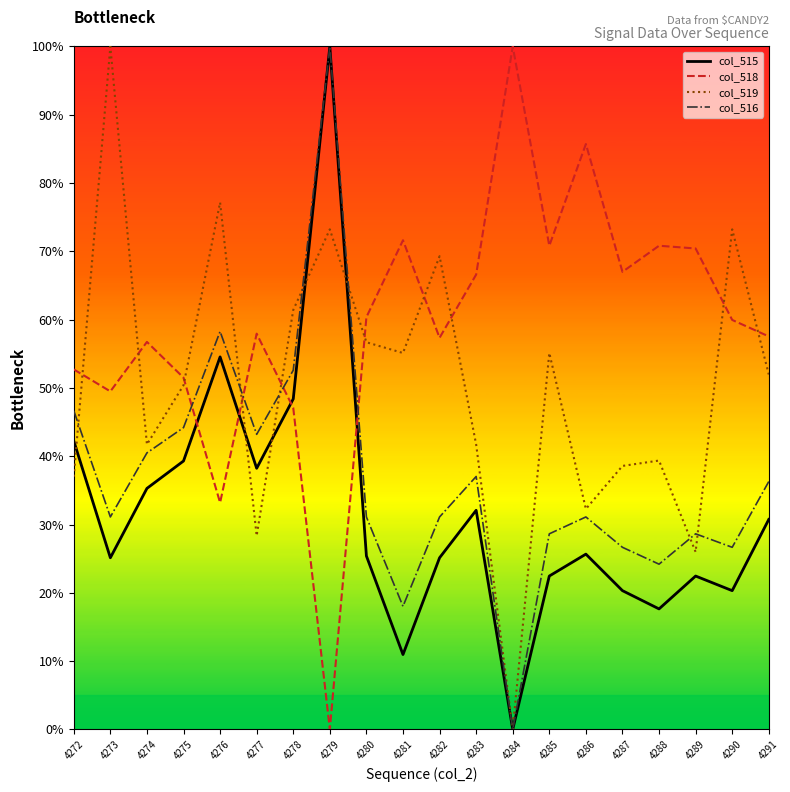

The col_519 series shows 103.7 at 4290. True or false?

False